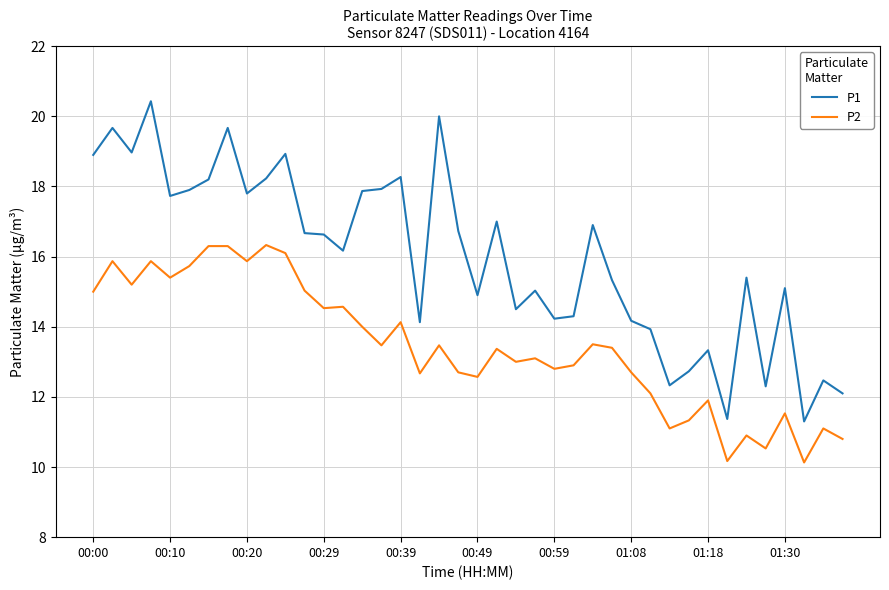

True or false: P1 and P2 intersect in this chart.

False